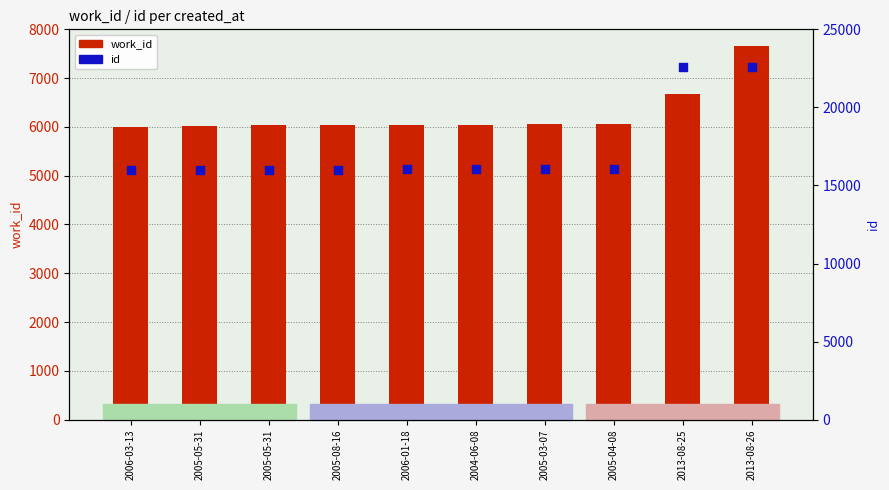

What are all the series names shown in the legend?

work_id, id